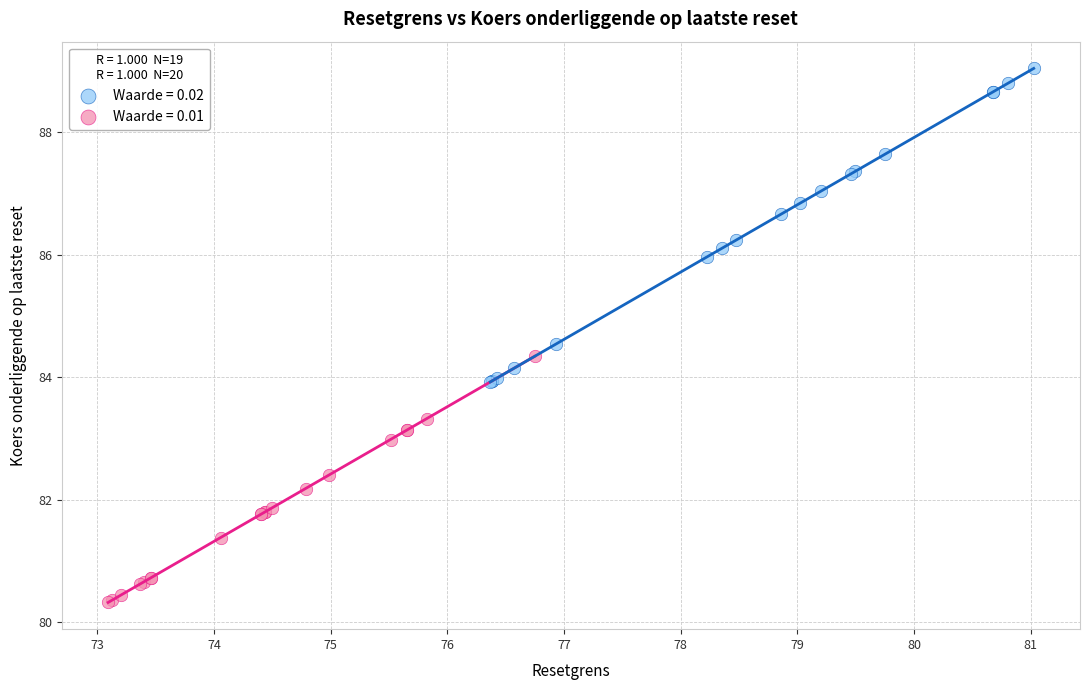

Which series reaches the minimum Y coordinate?

Waarde = 0.01